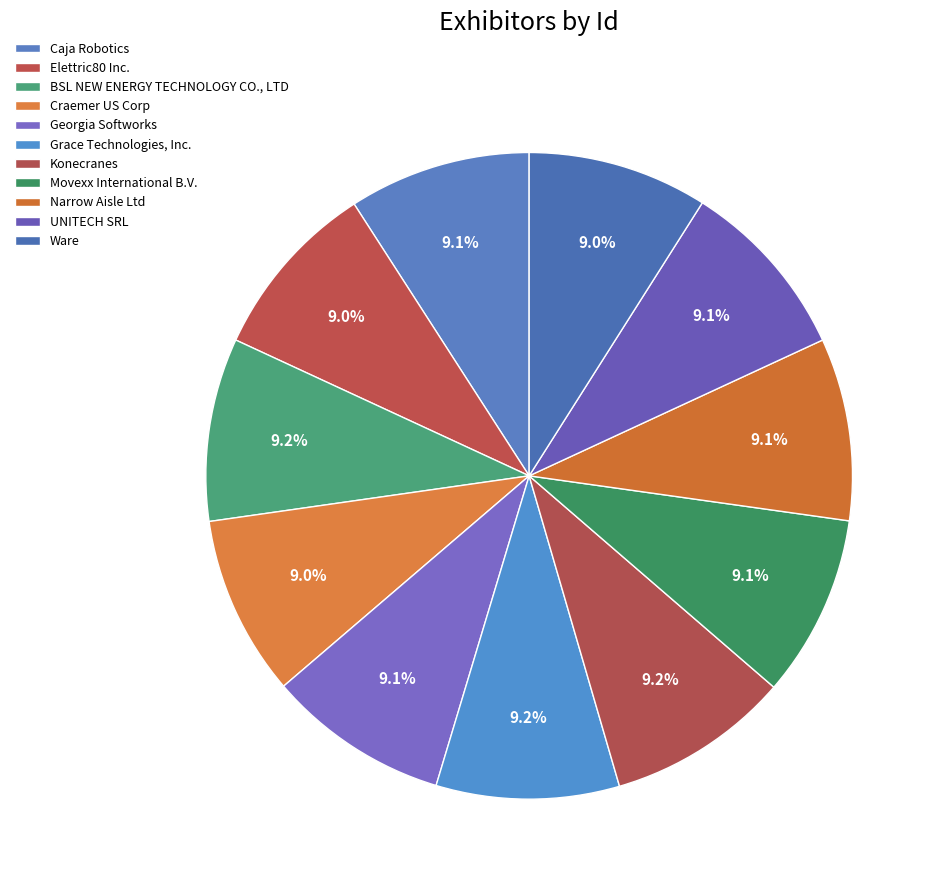

Count the number of slices in the pie.

11